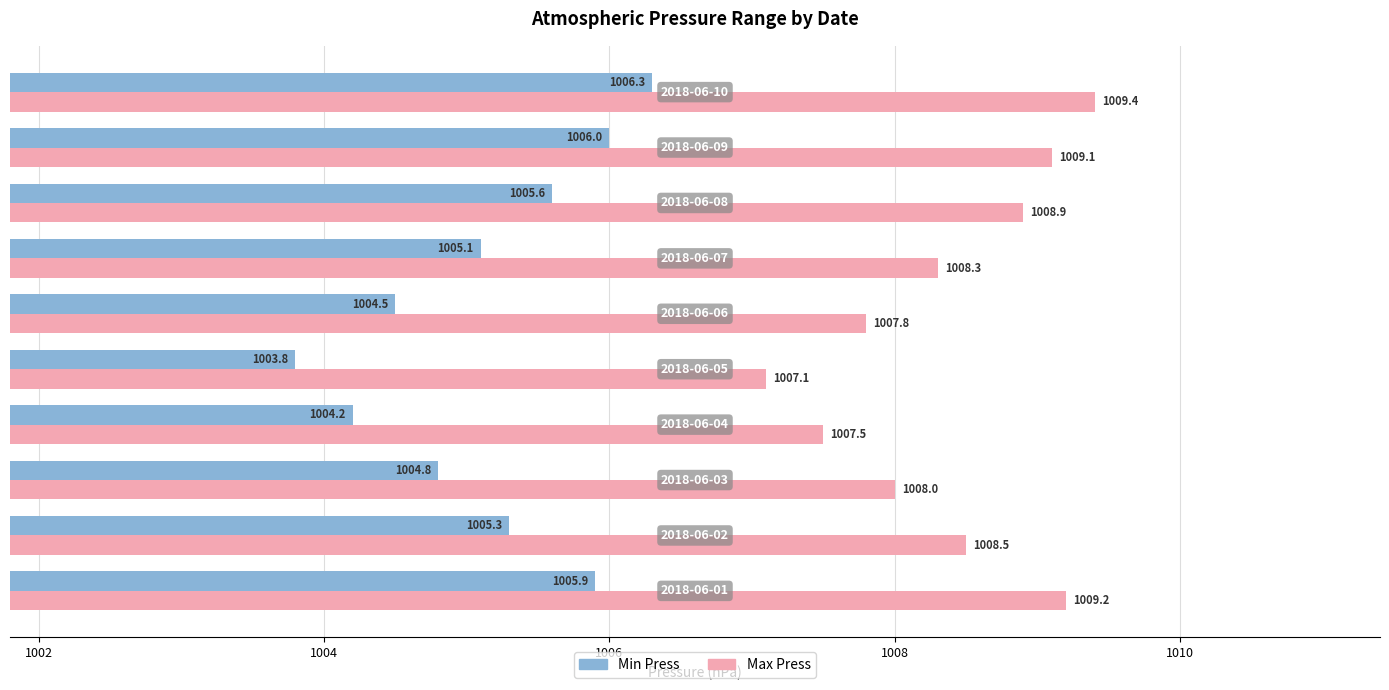

Which series has the largest total across all categories?

Max Press